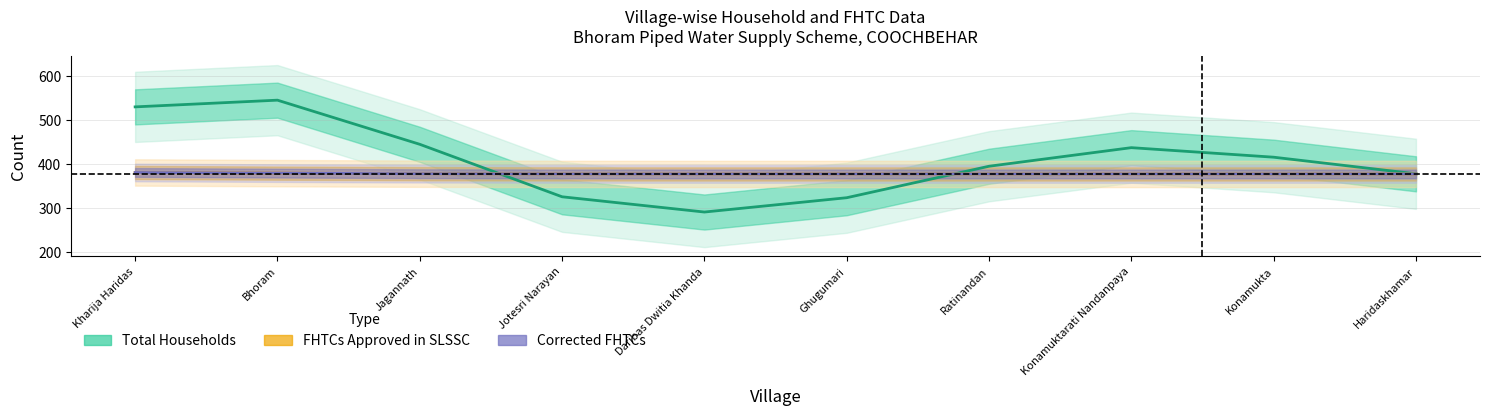

What is the label of the 8th point from the right?

Jagannath